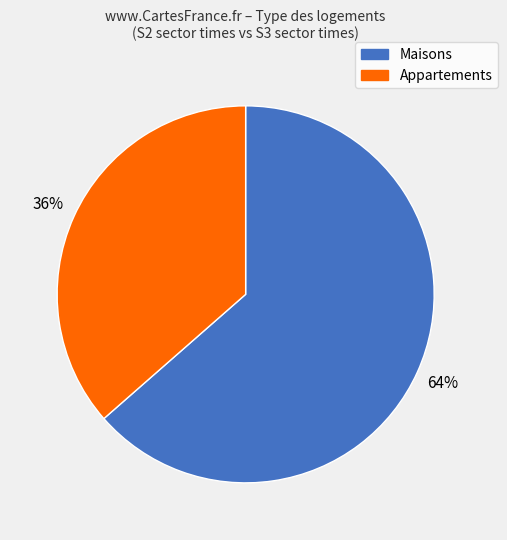

Is there a majority slice in this chart?

Yes